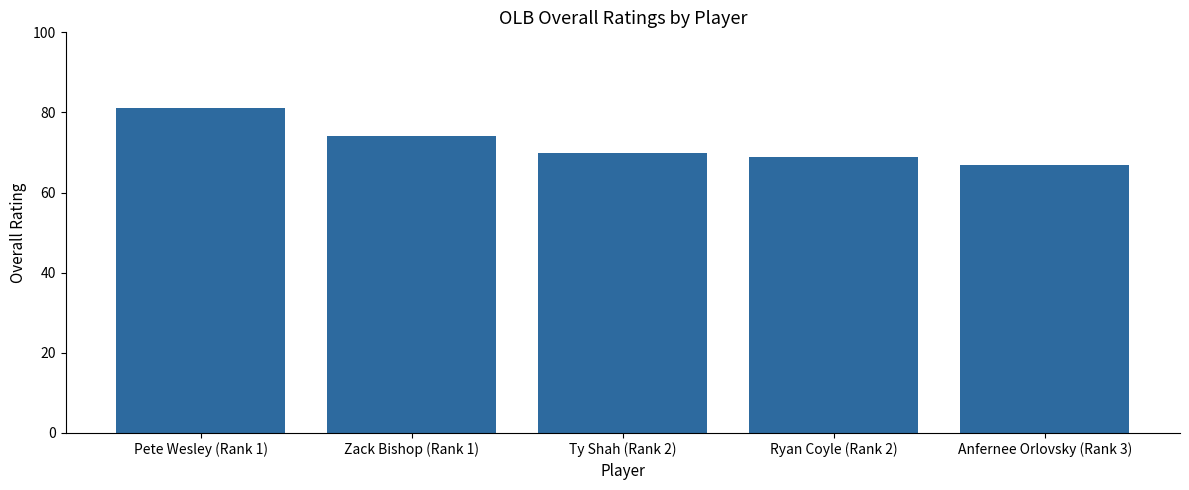

Does the chart contain any negative values?

No